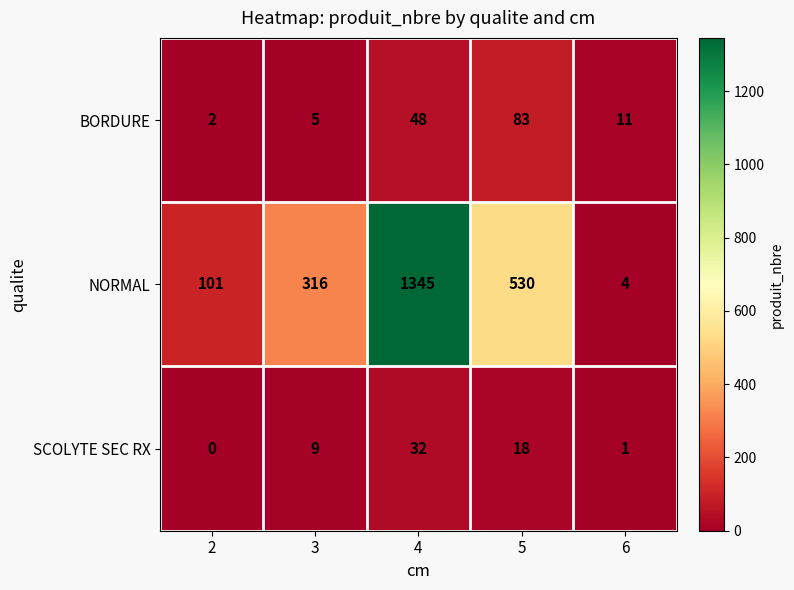

At which category is the sum across all series the highest?

4